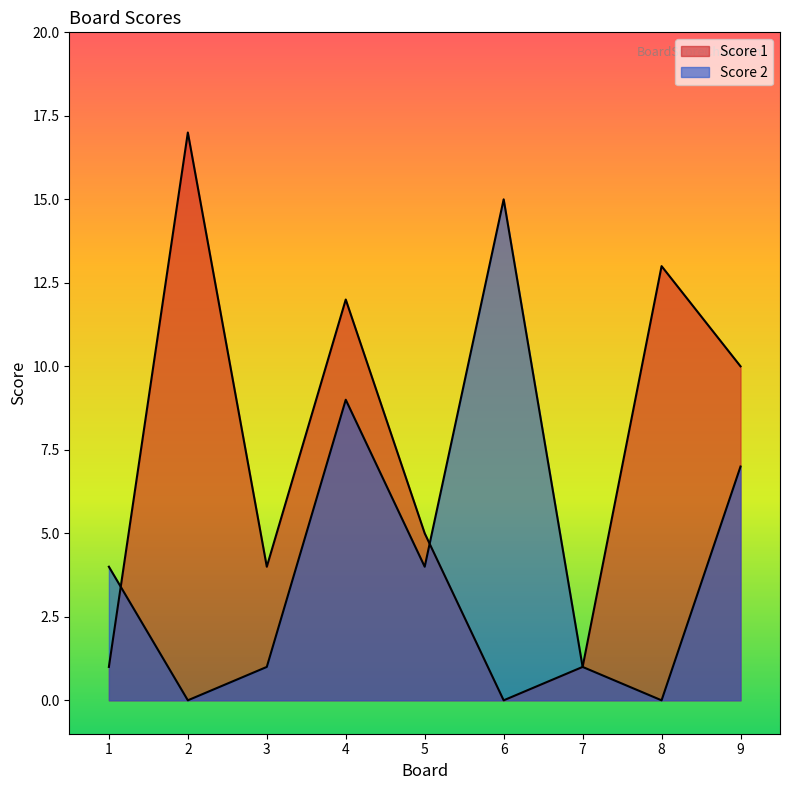

What is the difference between the second highest and second lowest values in the Score 2 series?

9